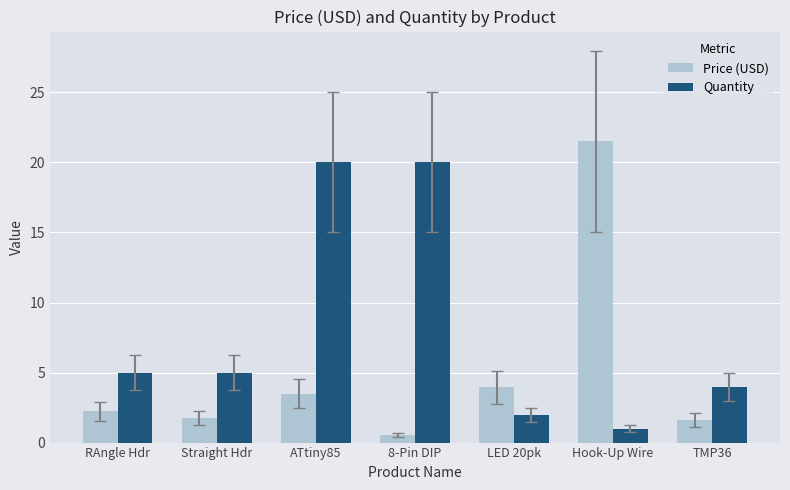

What is the sum of all Quantity values?

57.0